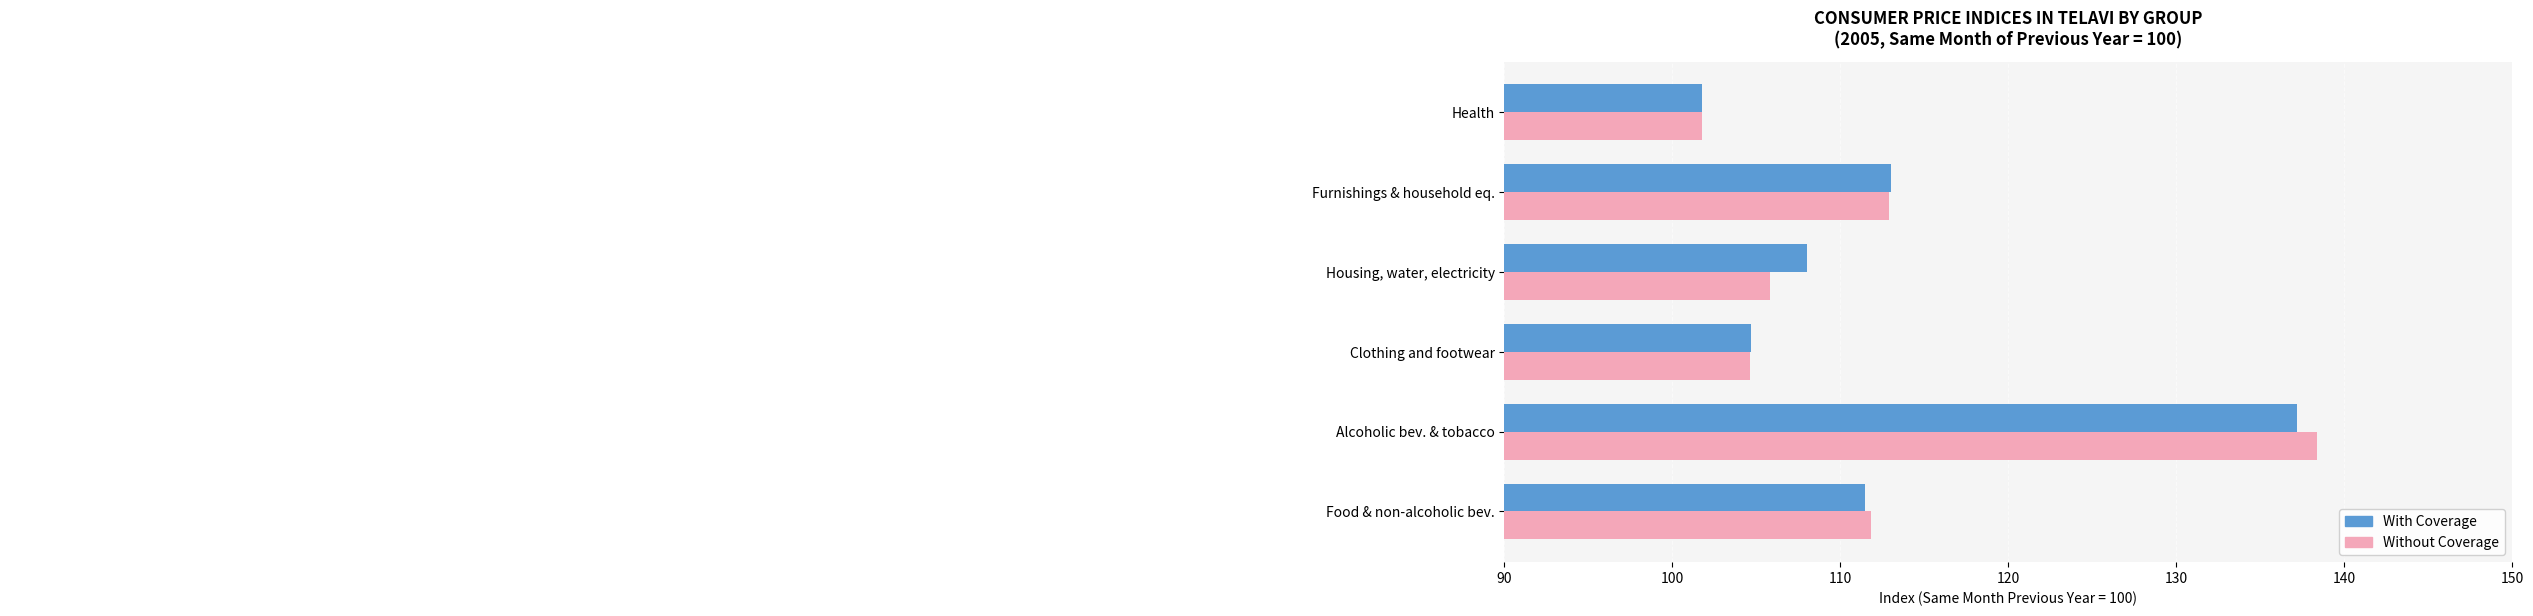

Which series has the largest range (max minus min)?

Without Coverage